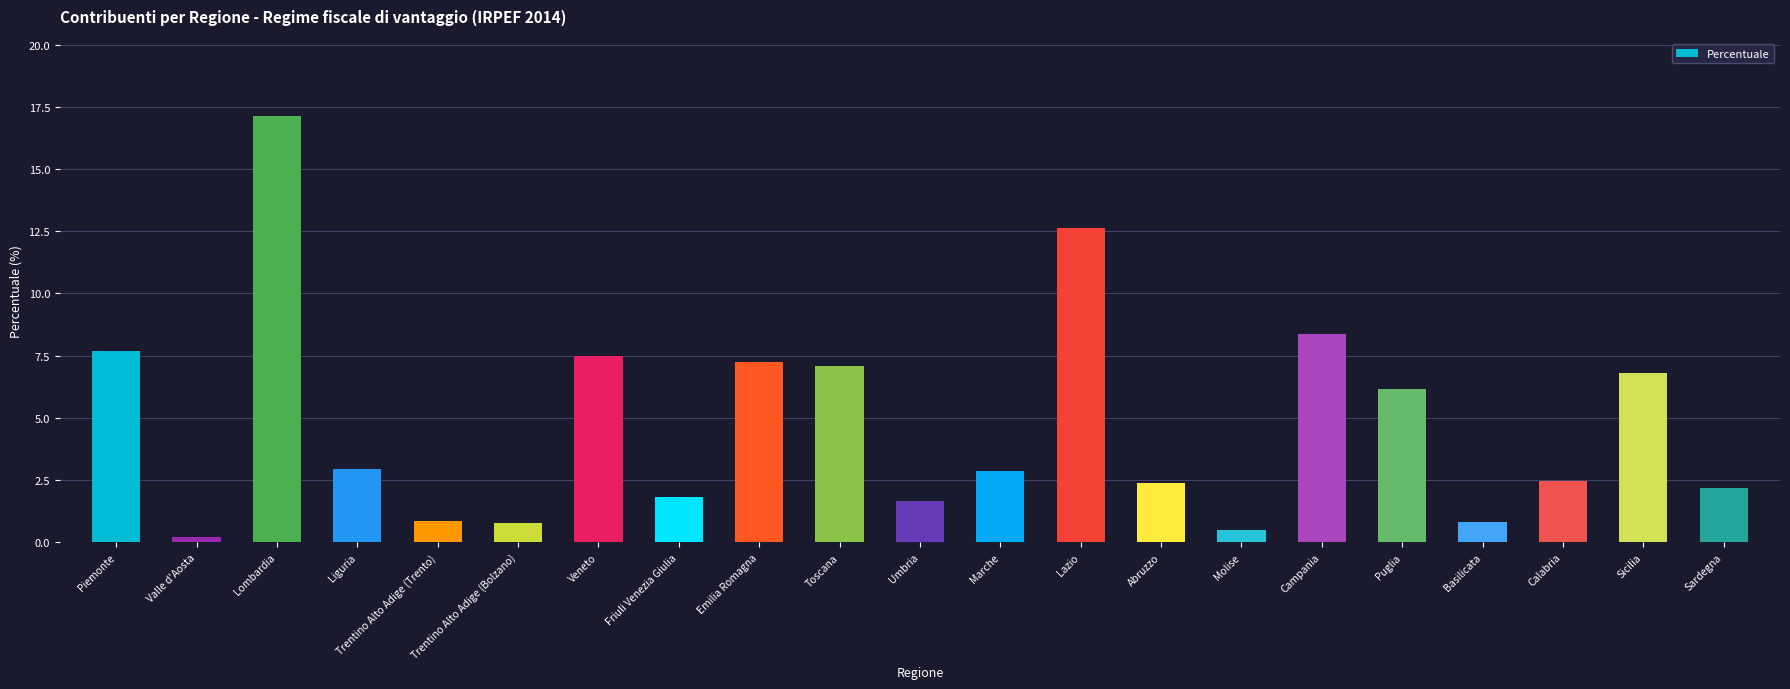

Is it true that the value at Lombardia is 17.1?

True